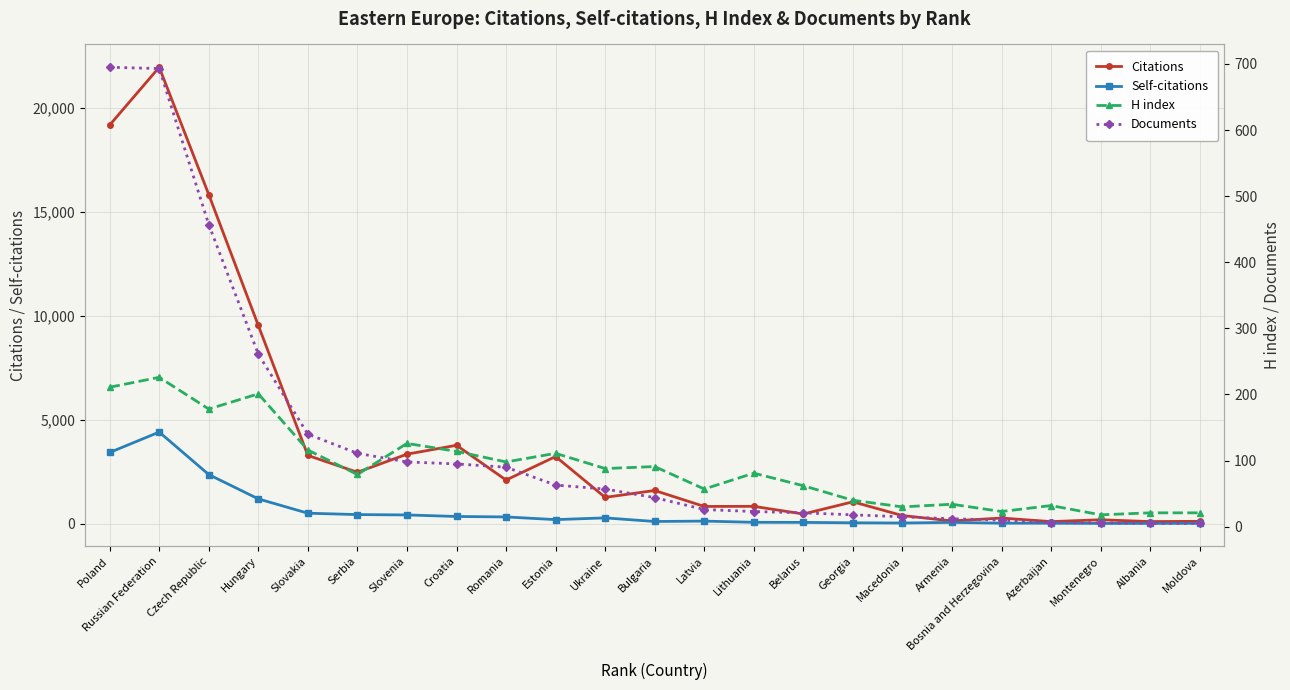

Which category has the highest value across all series?

Russian Federation